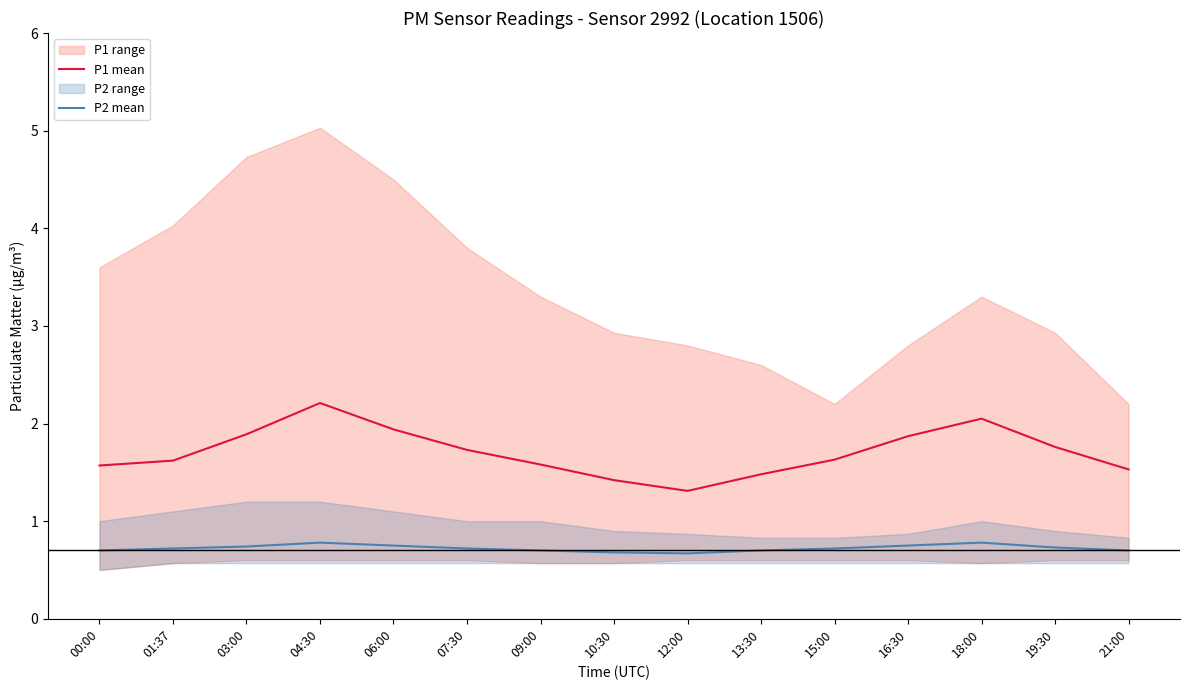

How many interior local peaks does the P1 mean series have?

2